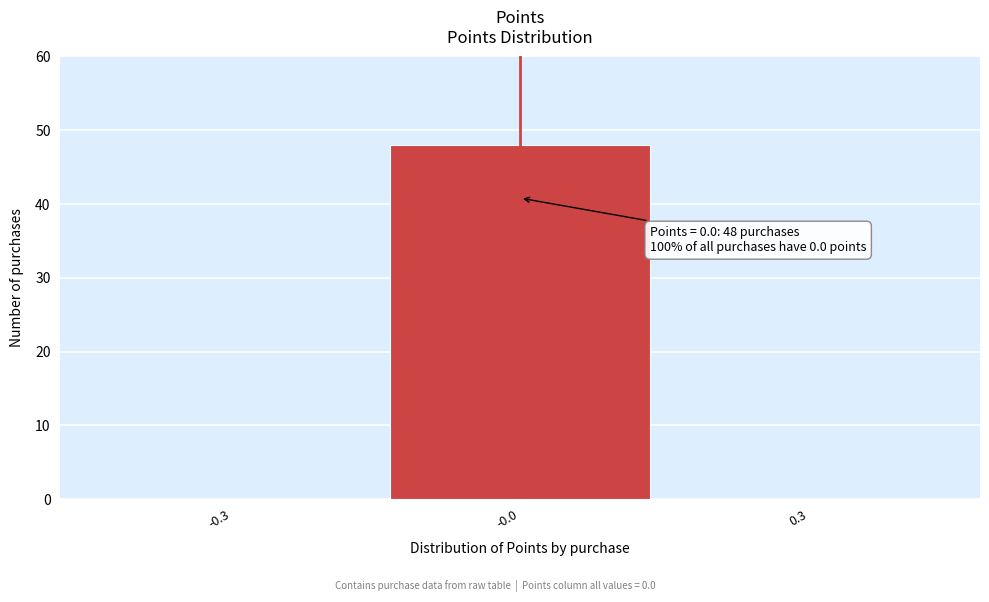

Reading left to right, extract all data points from this chart.

-0.3=0	-0.0=48	0.3=0